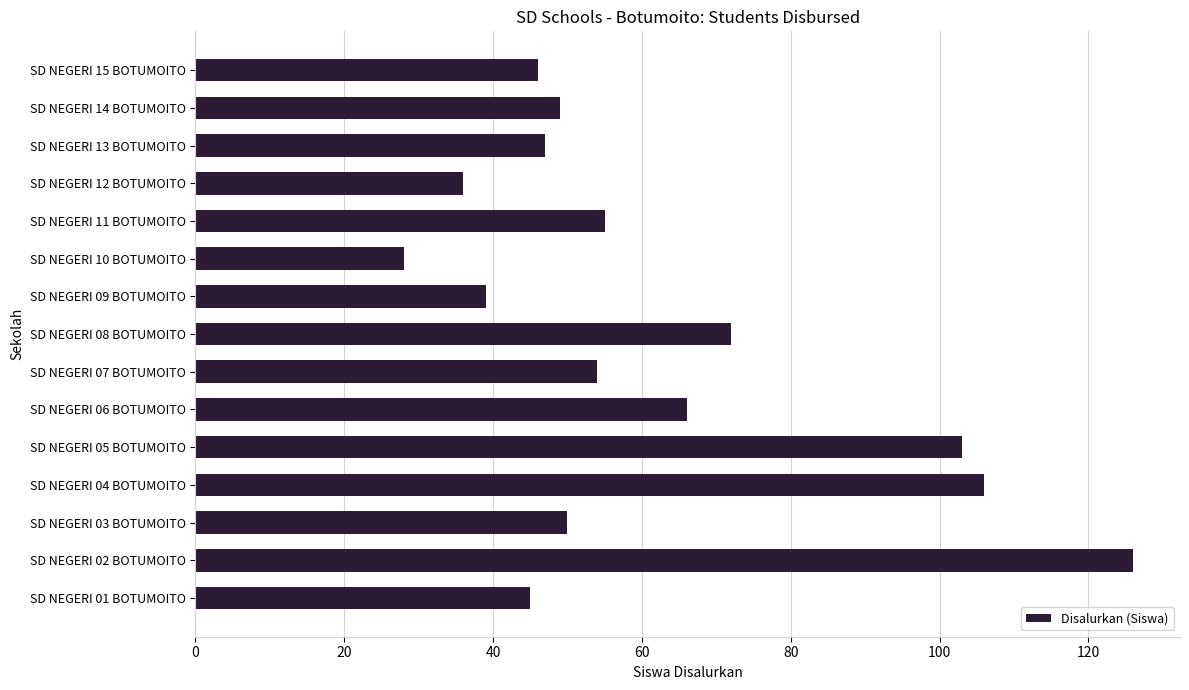

What is the minimum value shown in the chart?

28